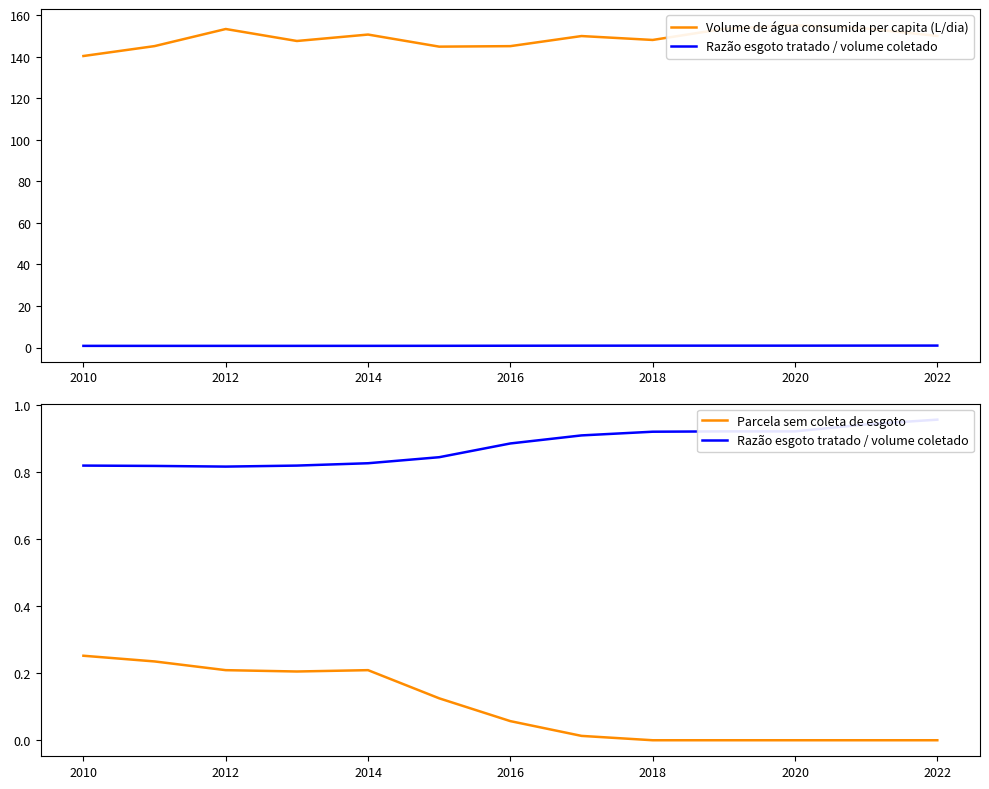

The Volume de água consumida per capita (L/dia) series shows 153.4 at 2012. True or false?

True